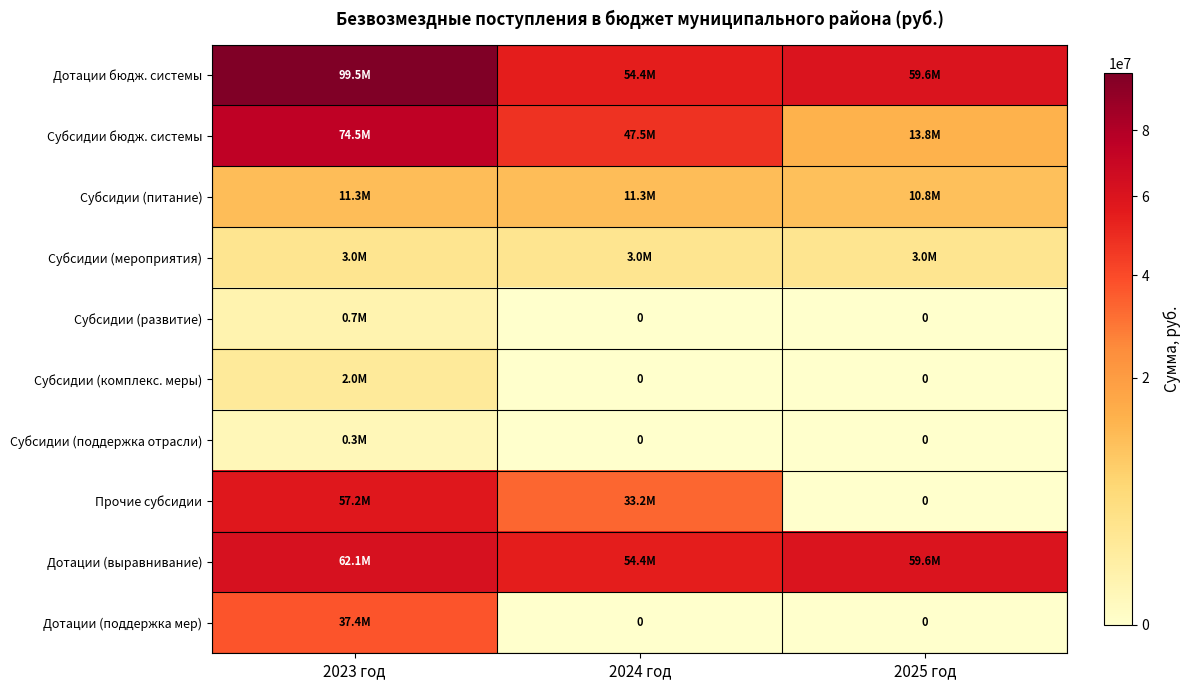

What is the sum of all Субсидии бюдж. системы values?

135819985.0